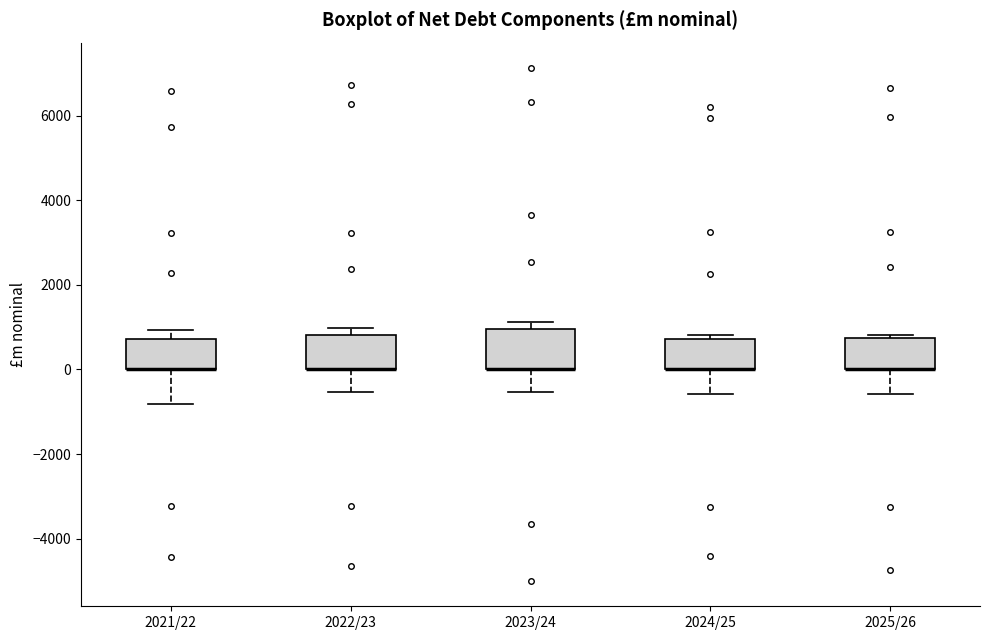

Where does the lower whisker of the box for 2023/24 end on the y-axis? The values are not printed on the chart, so give them approximately, as read against the axis.

-600